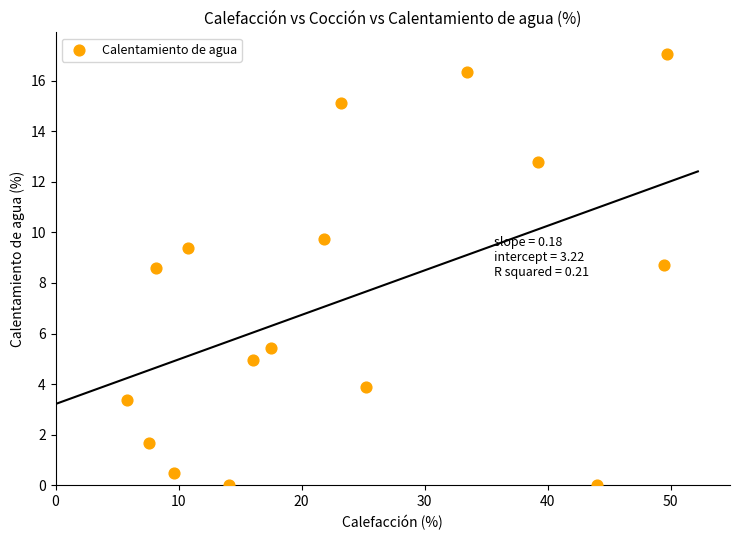

What is the range of Y values (max minus min)?

17.0